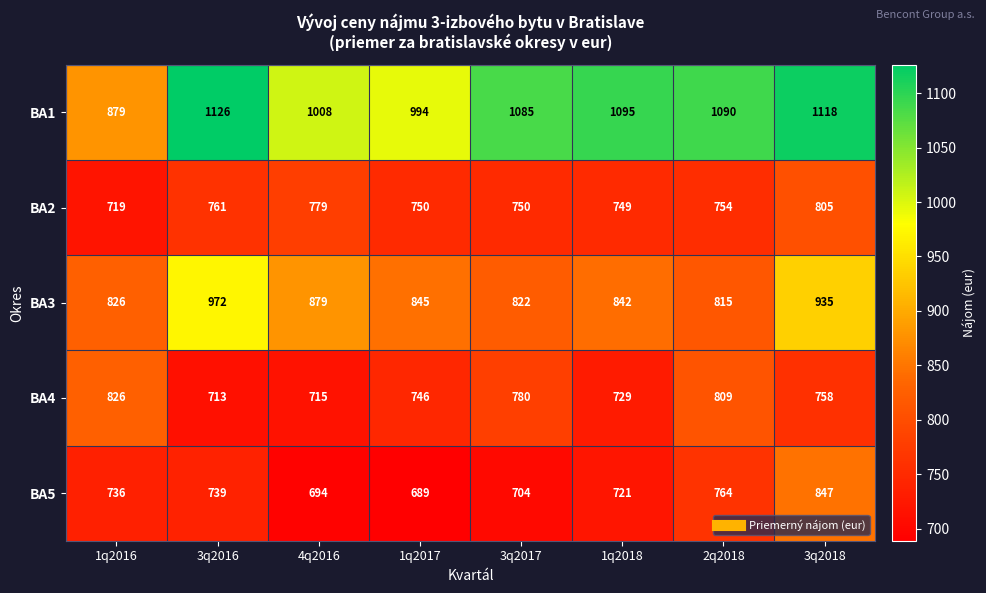

What is the sum of the BA2 values at 3q2017 and 3q2018?

1555